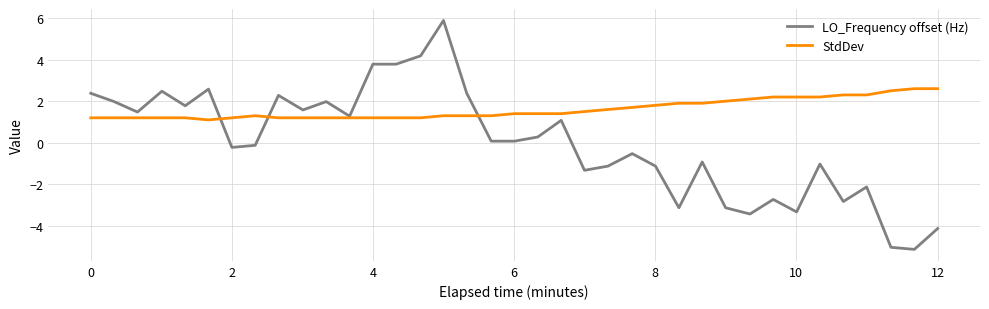

What is the difference between the maximum and minimum values in the LO_Frequency offset (Hz) series?

11.0